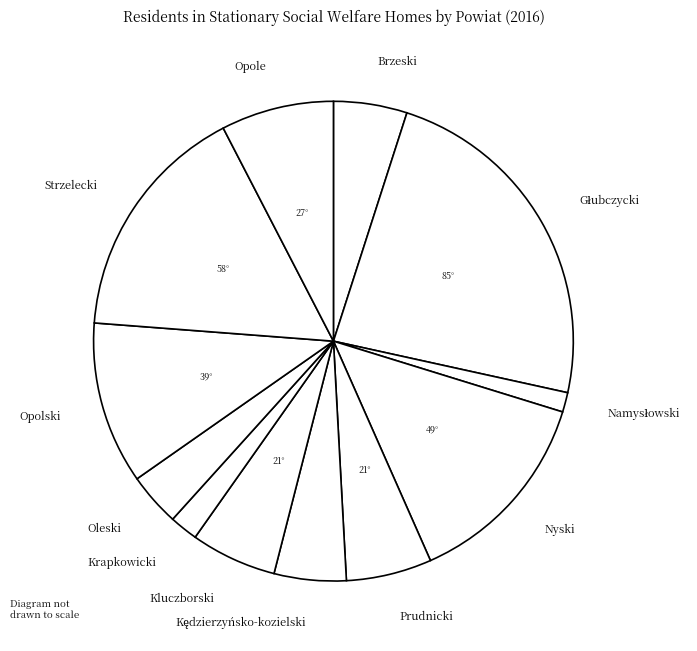

Does Prudnicki represent more than half of the total?

No